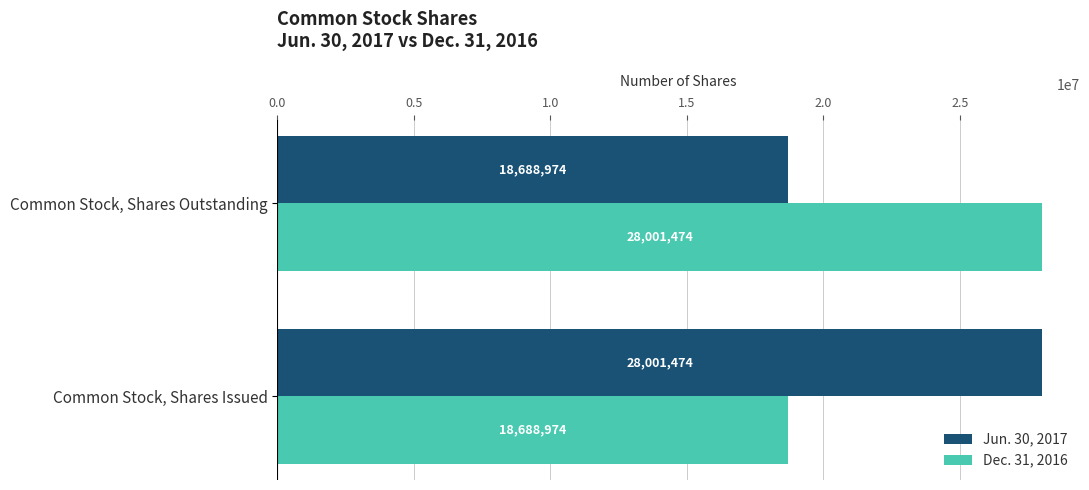

What is the average value of the Dec. 31, 2016 series?

23345224